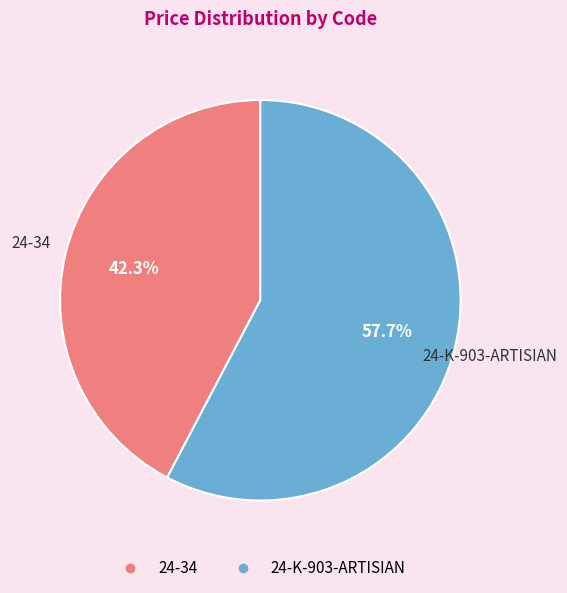

Combined, do 24-34 and 24-K-903-ARTISIAN account for over 50%?

Yes